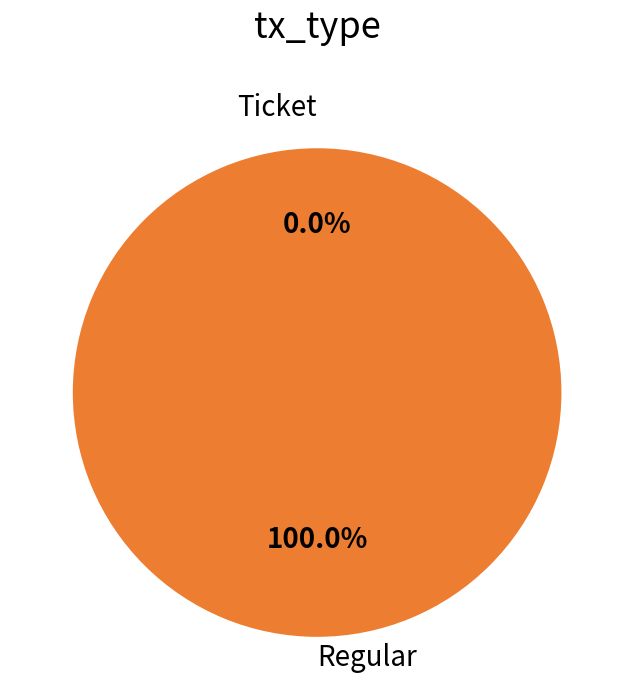

Which slice is the largest?

Regular